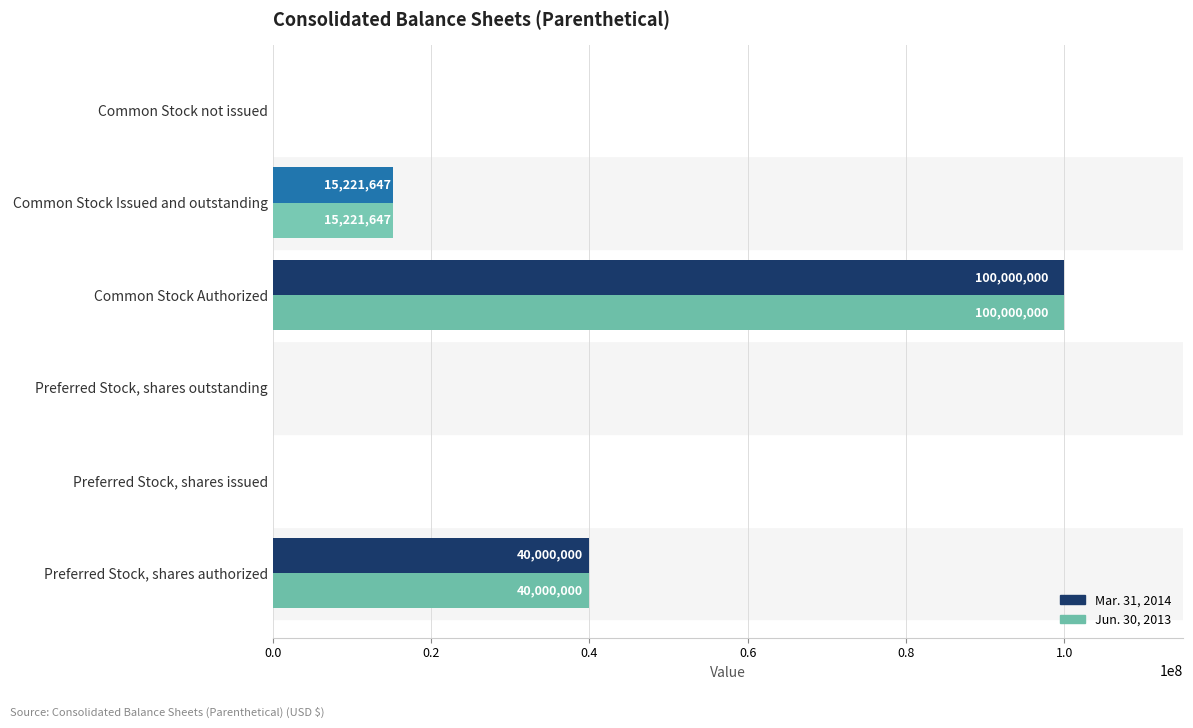

True or false: Jun. 30, 2013 has a value of 40000000 at Preferred Stock, shares authorized.

True